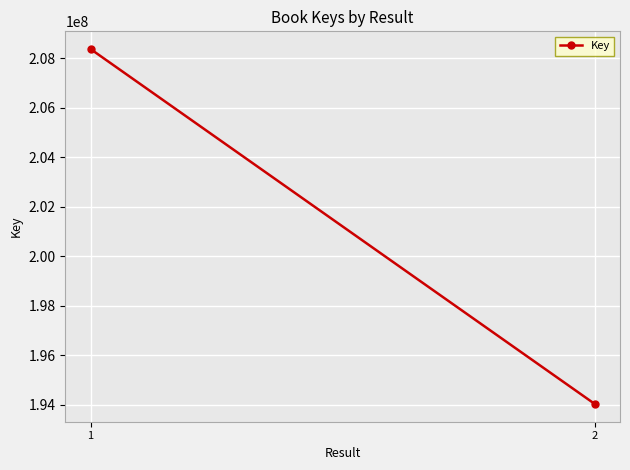

Which has a higher value, 2 or 1?

1